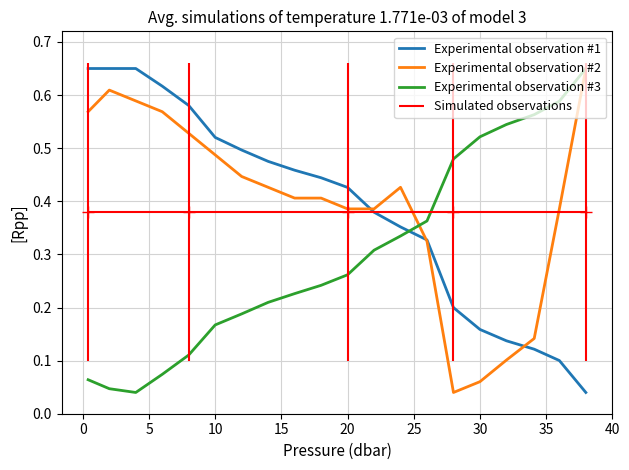

True or false: Experimental observation #1 and Experimental observation #3 intersect in this chart.

True